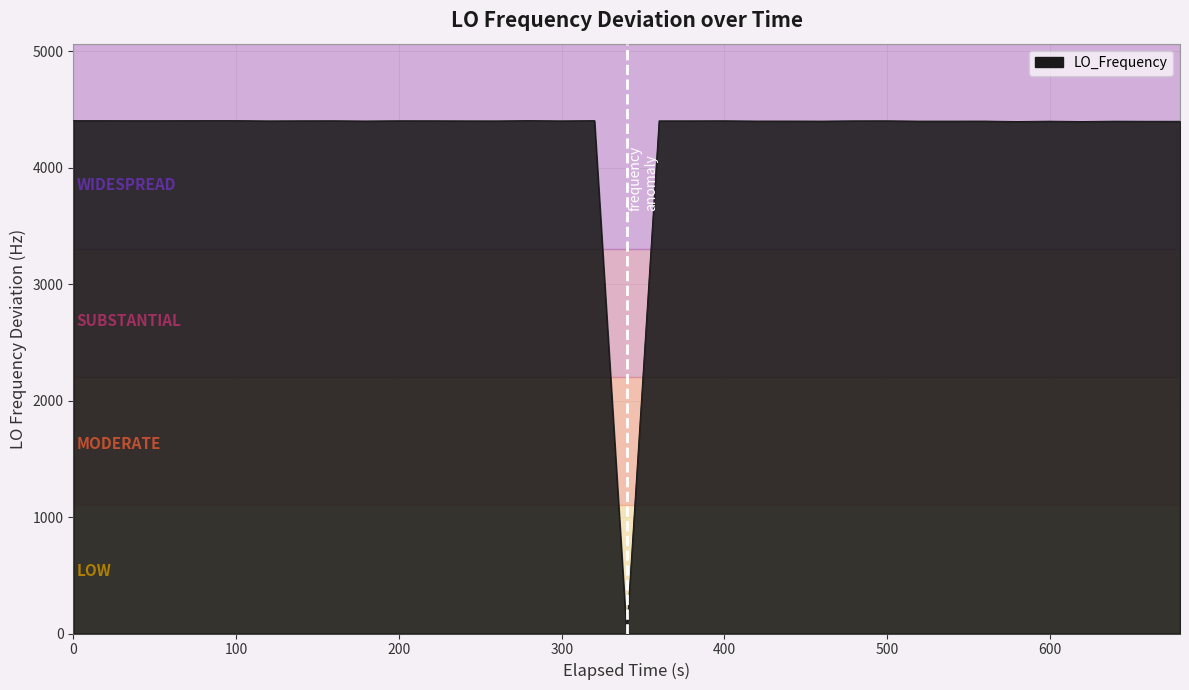

What is the greatest value displayed?

4406.0